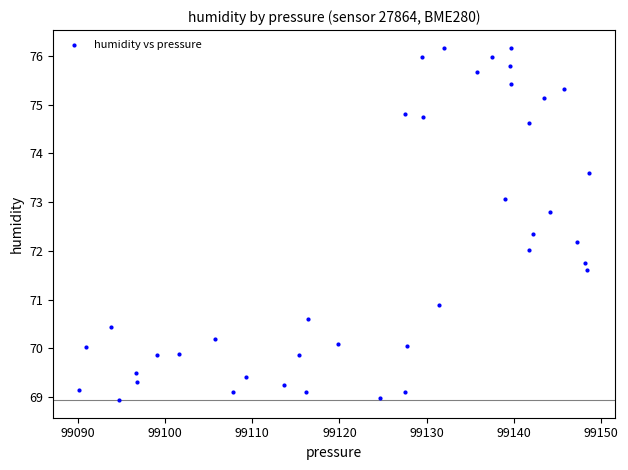

What is the range of X values (max minus min)?

58.6